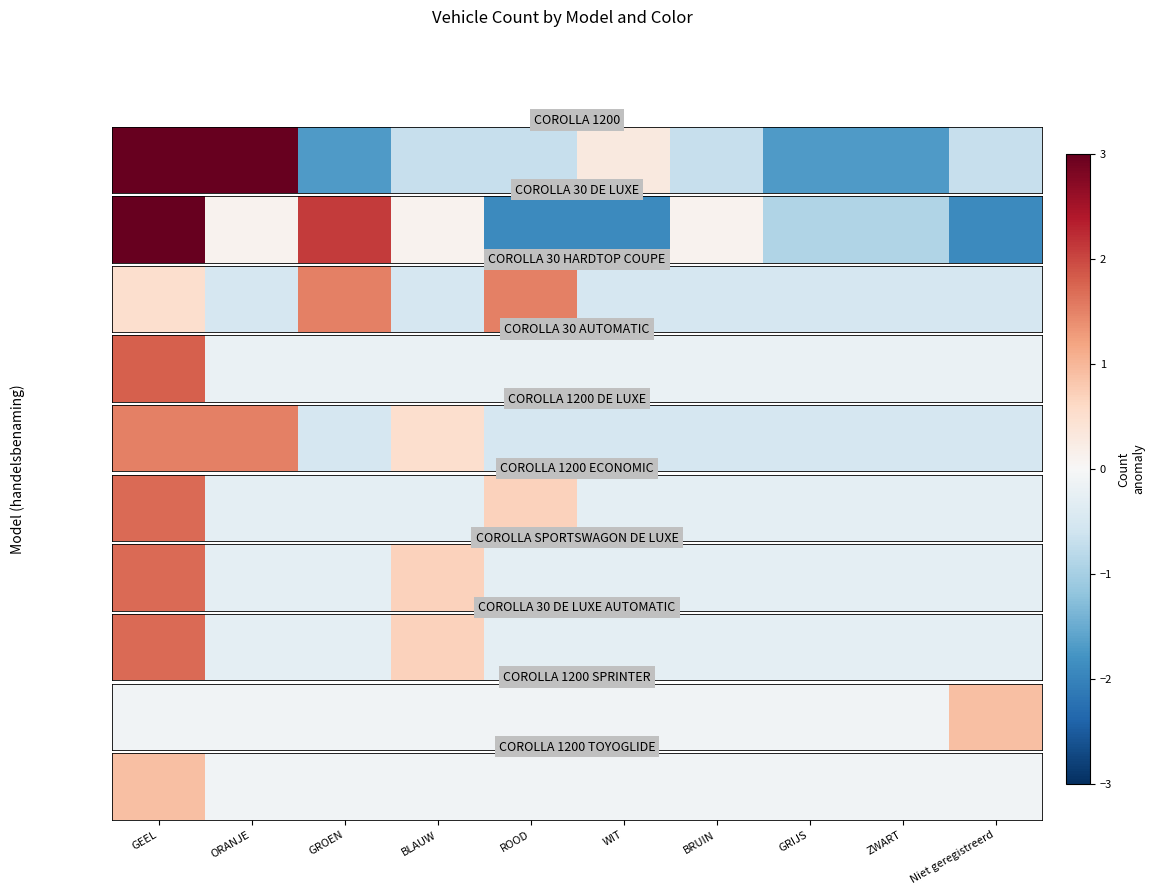

List the labels in order of value, smallest first.

ORANJE, GROEN, BLAUW, ROOD, WIT, BRUIN, GRIJS, ZWART, Niet geregistreerd, GEEL